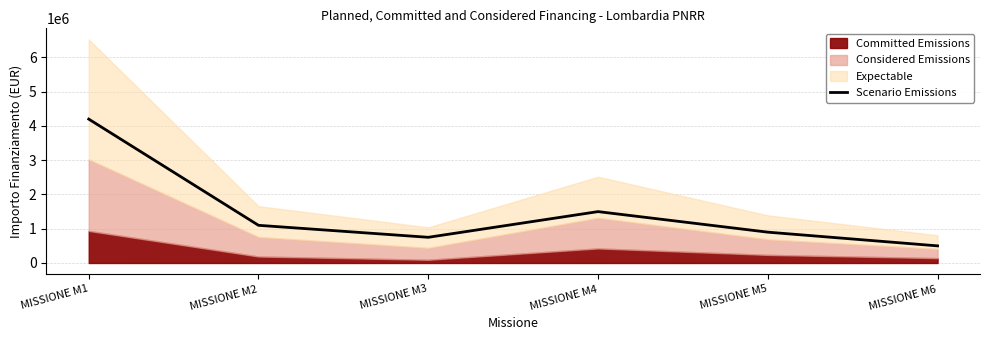

What is the difference between the maximum and minimum values?

3700000